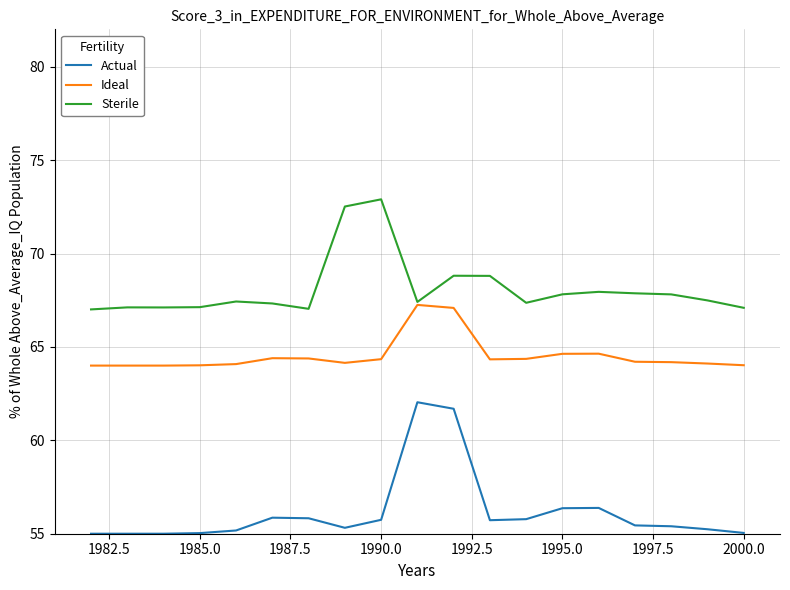

What is the highest value of the Actual series?

62.0